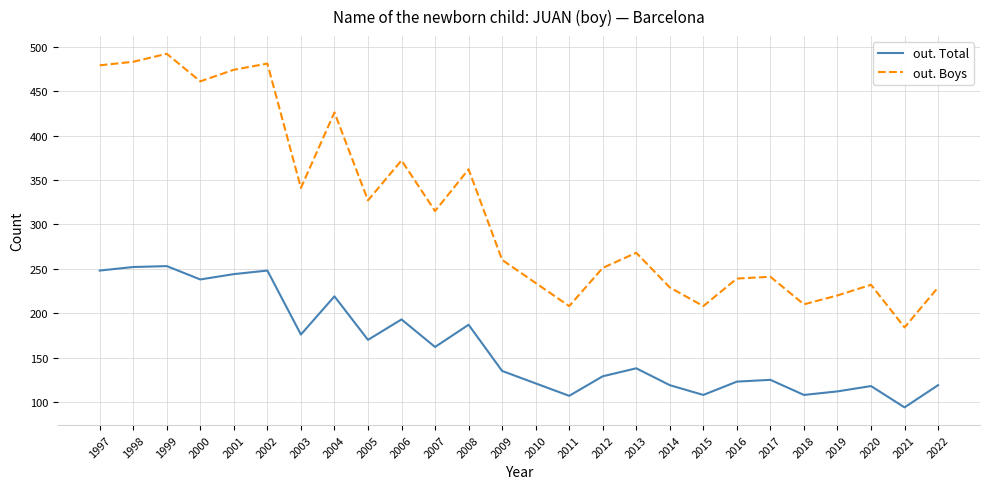

What is the smallest value displayed?

94